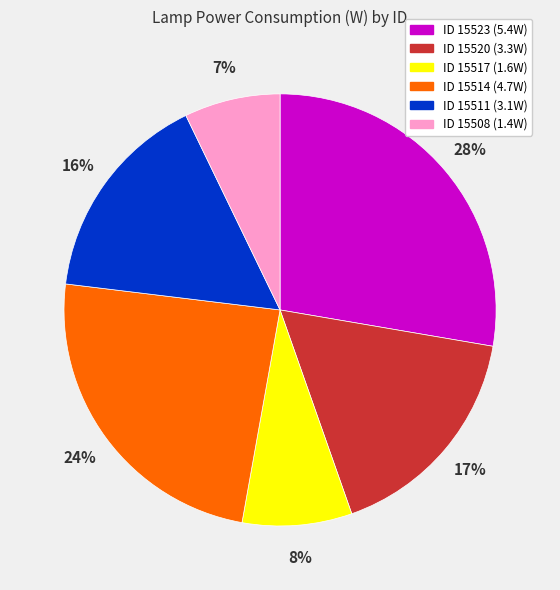

Is there a majority slice in this chart?

No